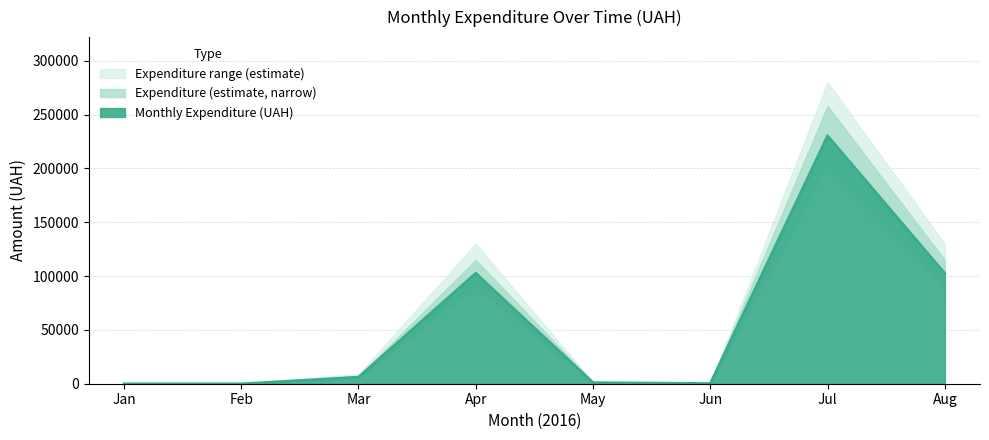

The Monthly Expenditure (UAH) series shows 63809.6 at Apr. True or false?

False